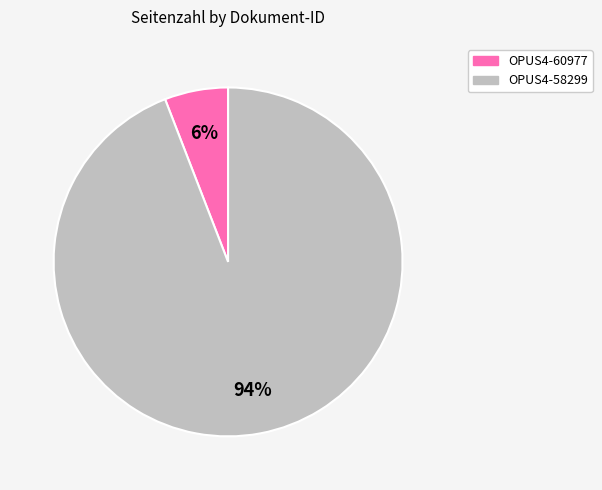

How many slices are in this pie chart?

2